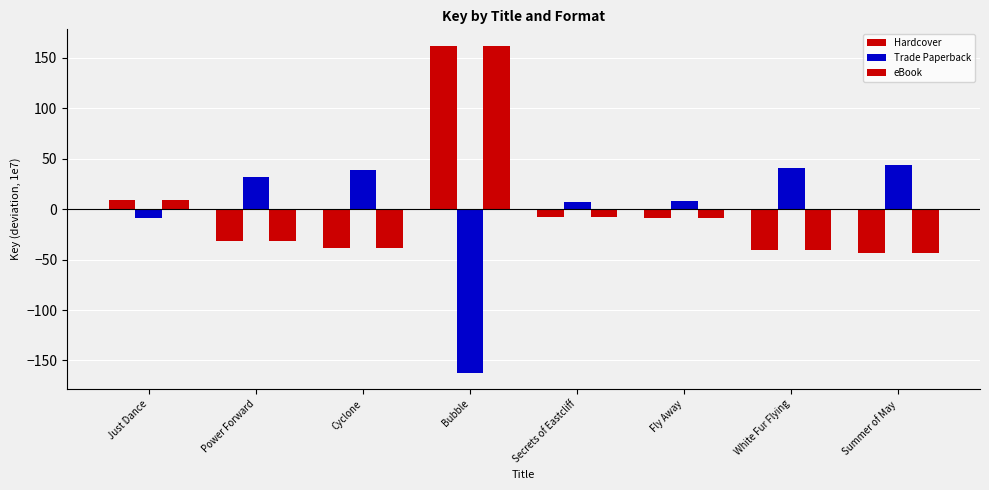

Rank the categories by Hardcover value from lowest to highest.

Summer of May, White Fur Flying, Cyclone, Power Forward, Fly Away, Secrets of Eastcliff, Just Dance, Bubble